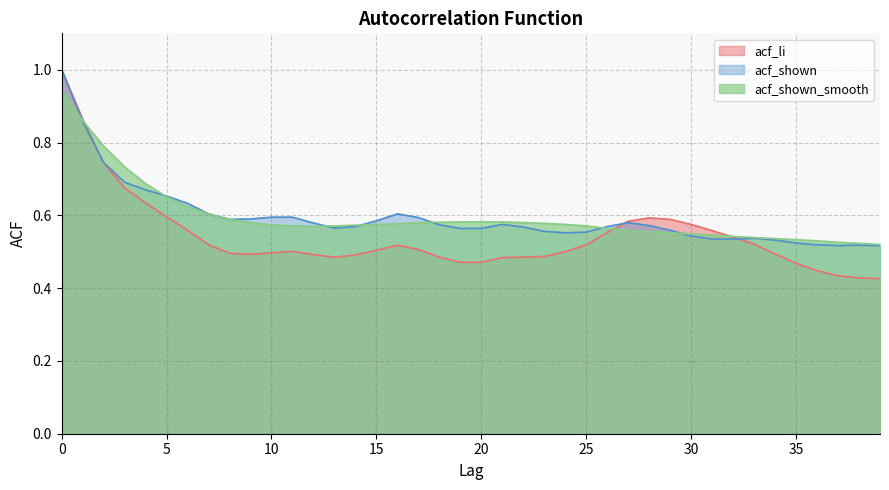

What is the difference between the maximum and minimum values in the acf_shown series?

0.5